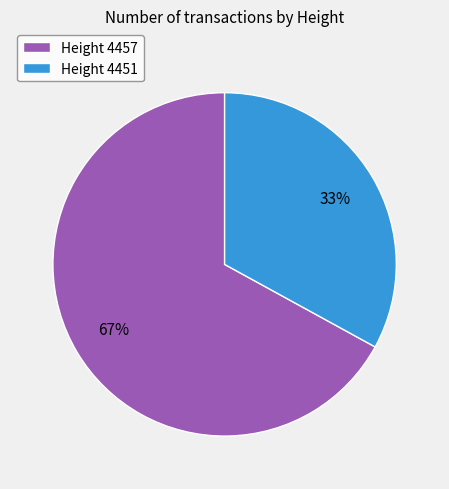

Approximately how many times larger is the value at Height 4451 compared to Height 4457?

0.5